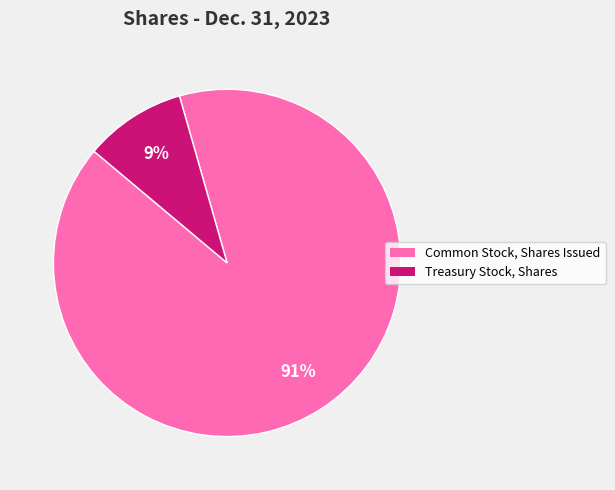

Is there a majority slice in this chart?

Yes